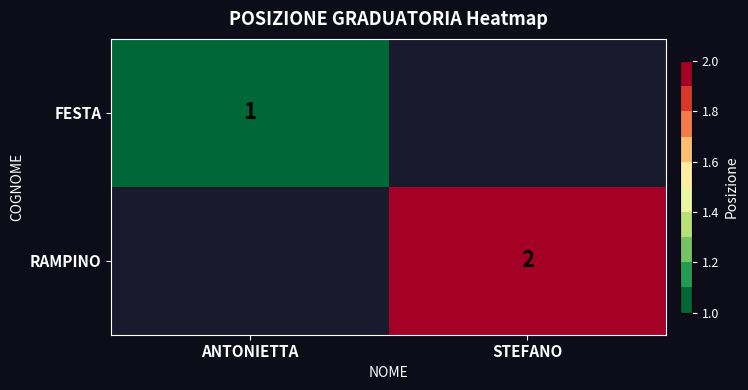

Is the value of RAMPINO at STEFANO greater than the value of FESTA at ANTONIETTA?

Yes